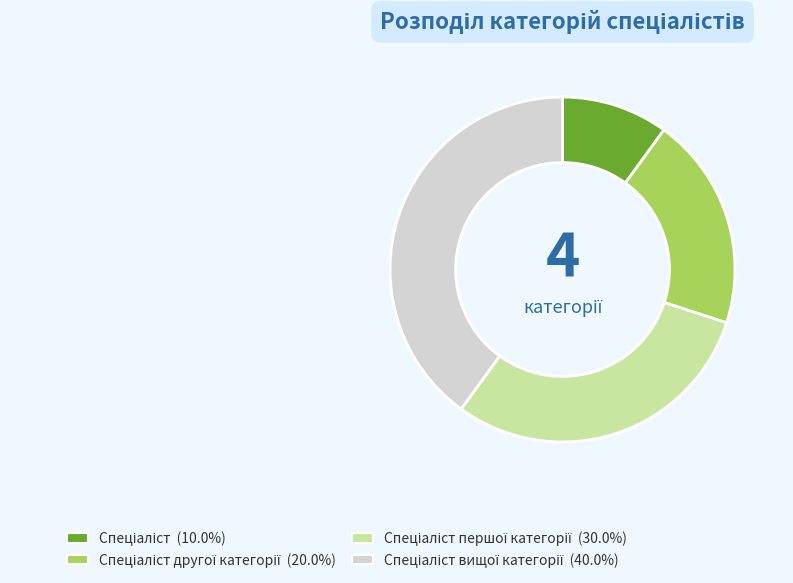

How many segments does this pie chart have?

4